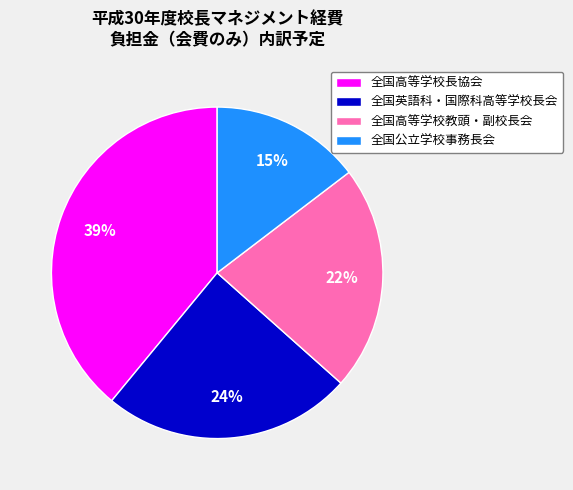

True or false: 全国公立学校事務長会 accounts for 15% of the total.

True